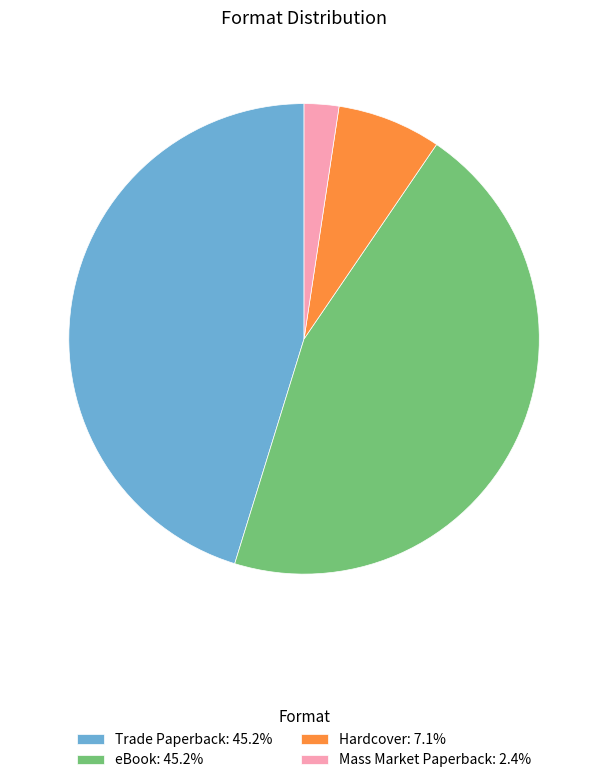

Approximately how many times larger is the value at Trade Paperback: 45.2% compared to eBook: 45.2%?

1.0